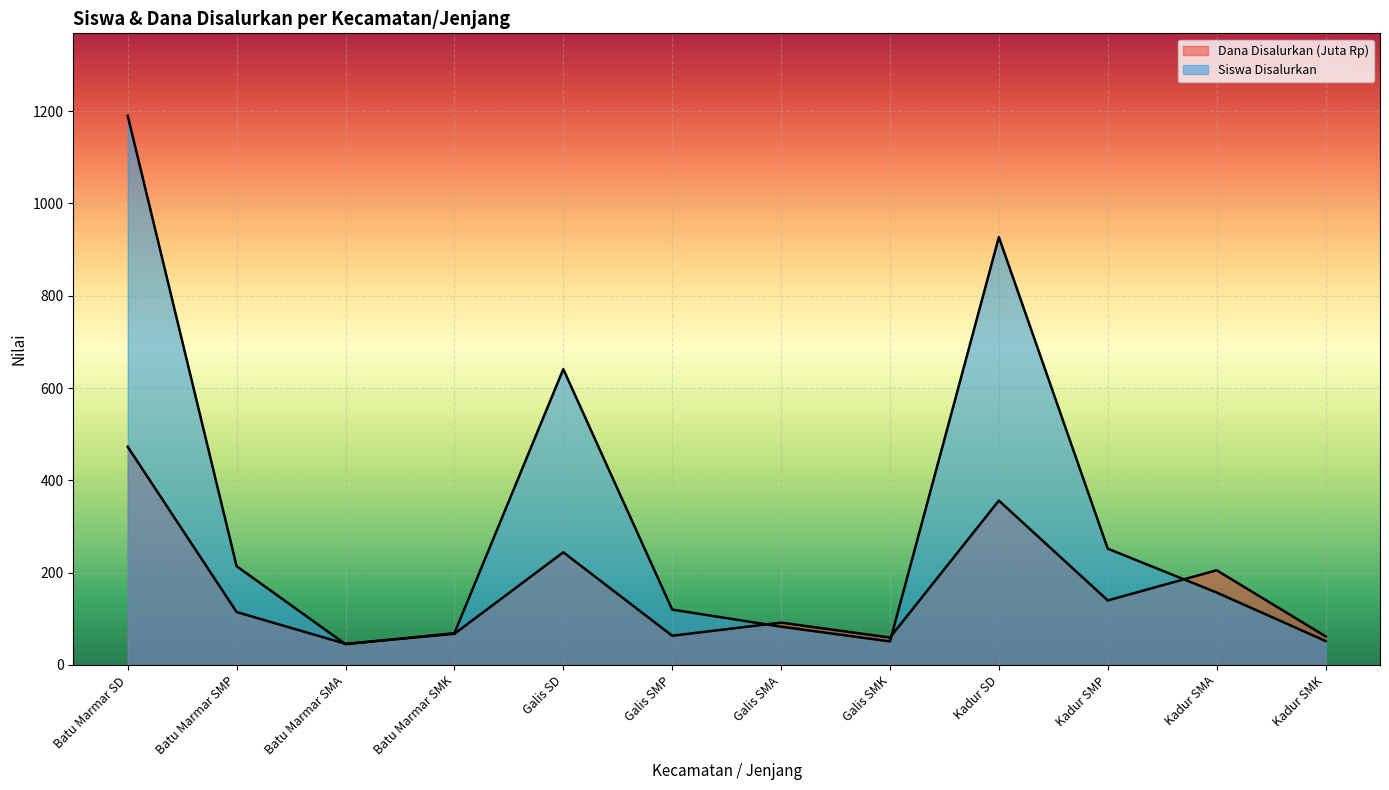

Where is Dana Disalurkan nearest to the value 259?

Galis SD